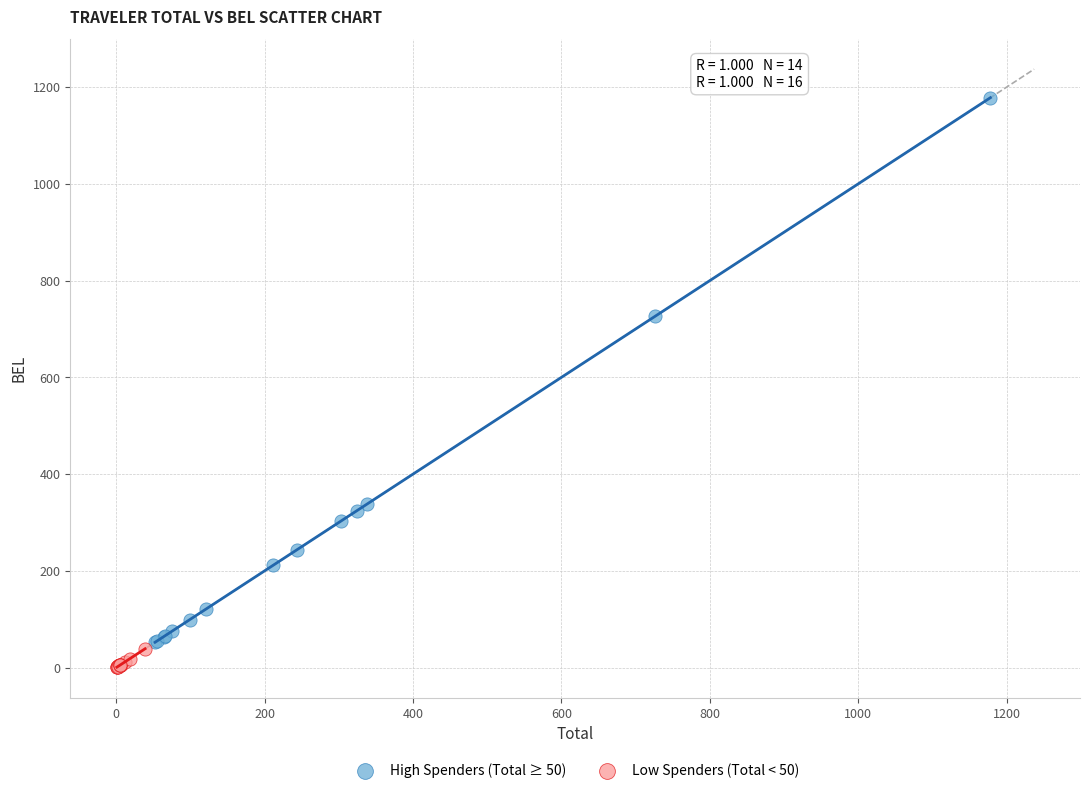

Which series has the largest Y range (max minus min)?

High Spenders (Total ≥ 50)